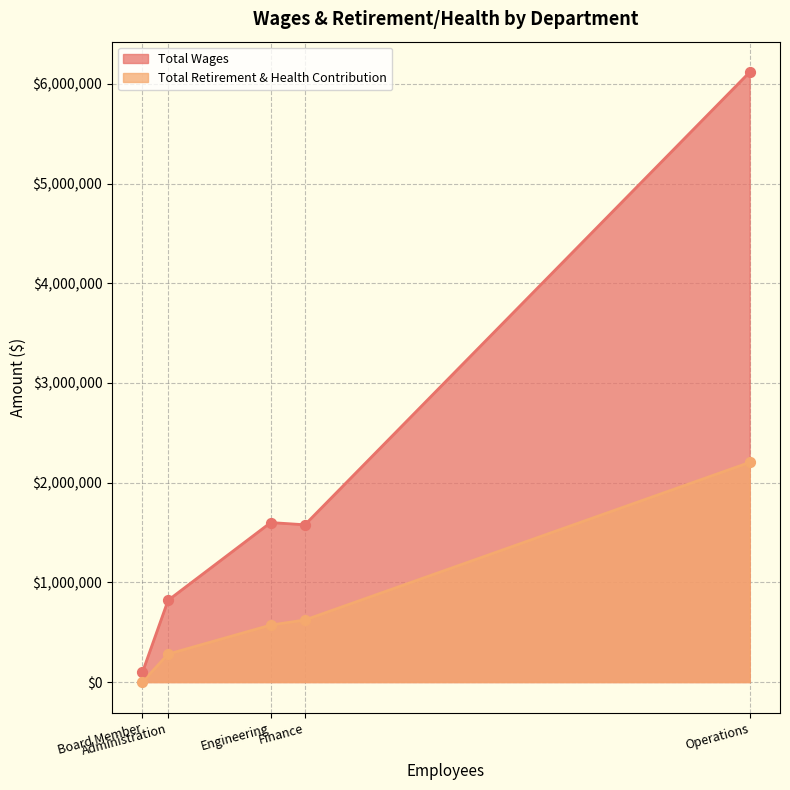

What is the total value across all series at Engineering?

2171461